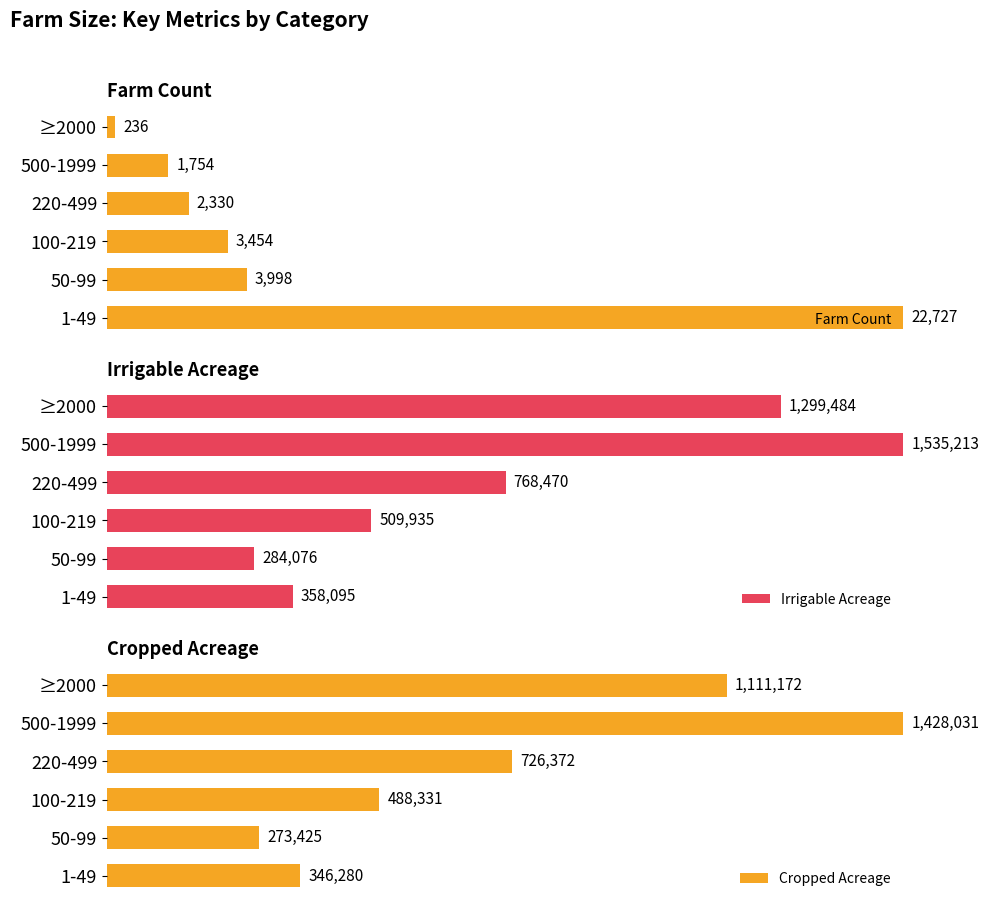

Is it true that Farm Count equals 1.8 at 1-49?

False